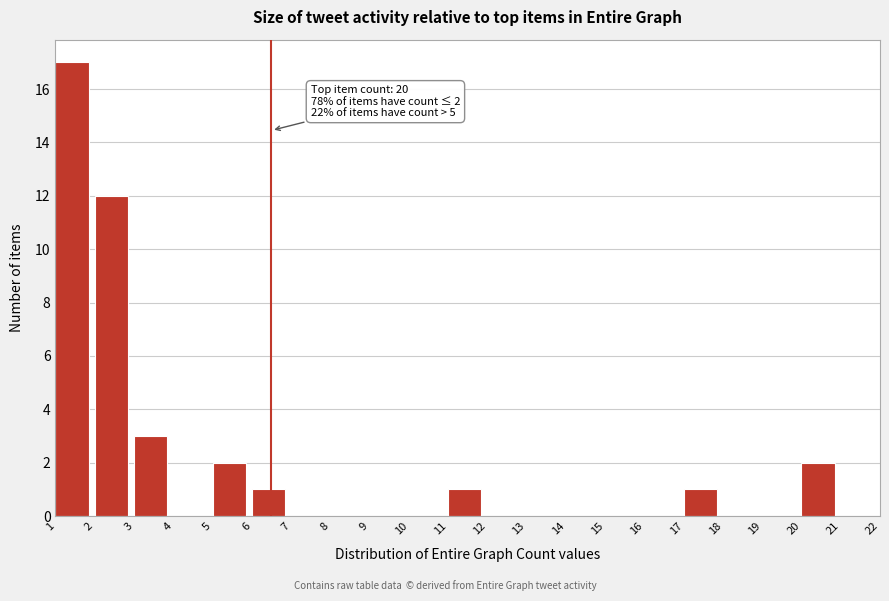

Over which range of the x-axis is the bar tallest?

1 to 2